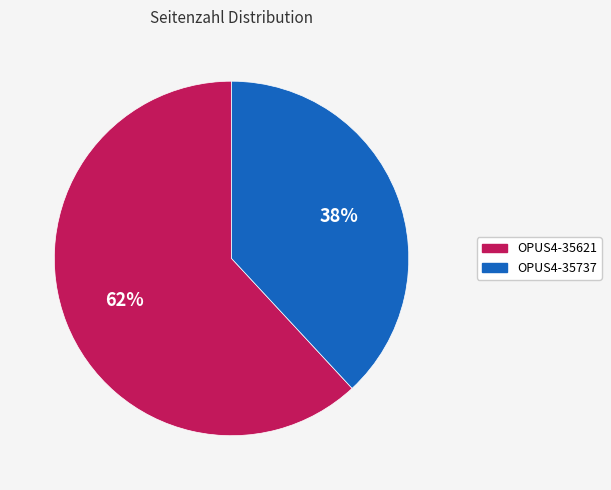

Which category has the biggest portion of the pie?

OPUS4-35621